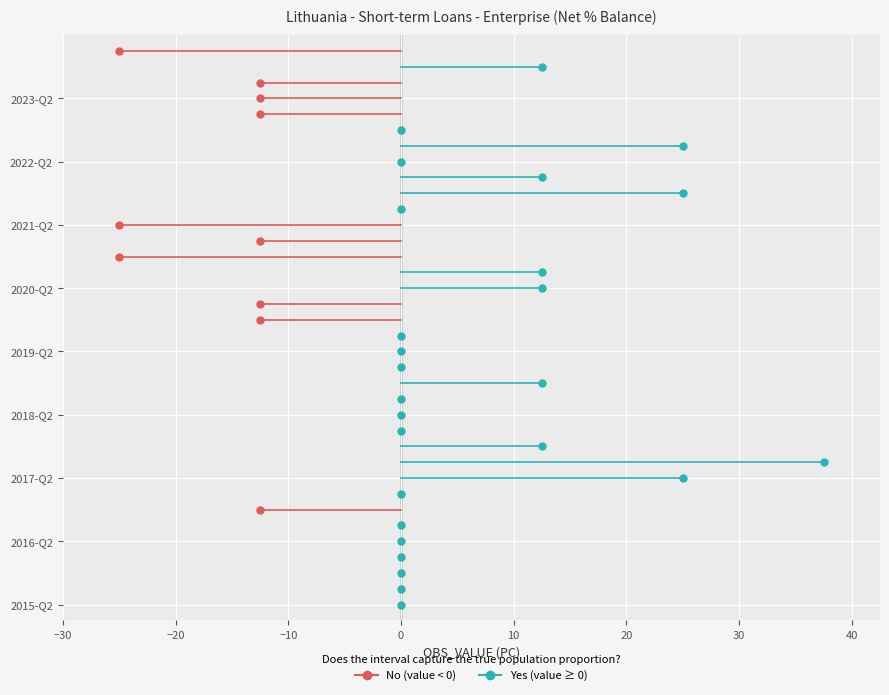

What is the change in value from 2015-Q3 to 2020-Q4?

-25.0